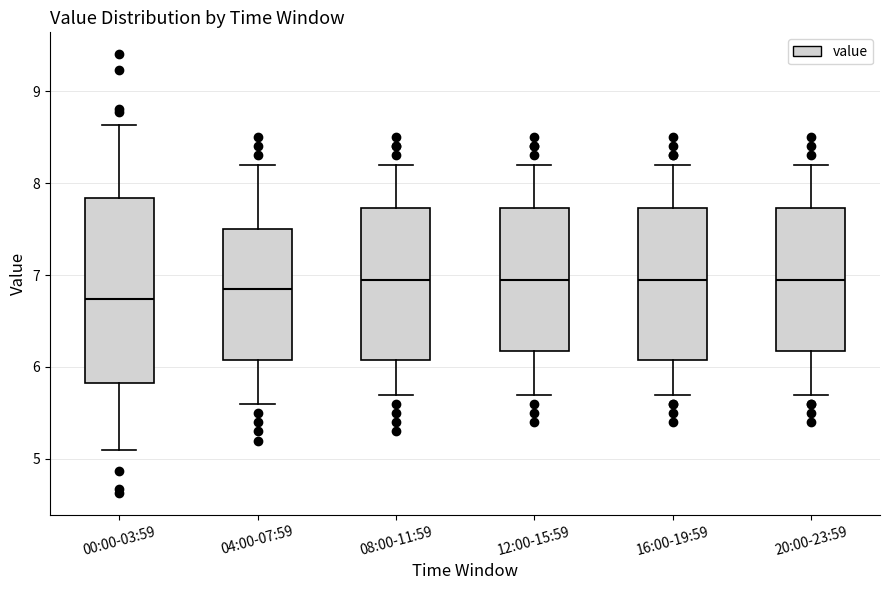

Which box has the lowest median line?

00:00-03:59